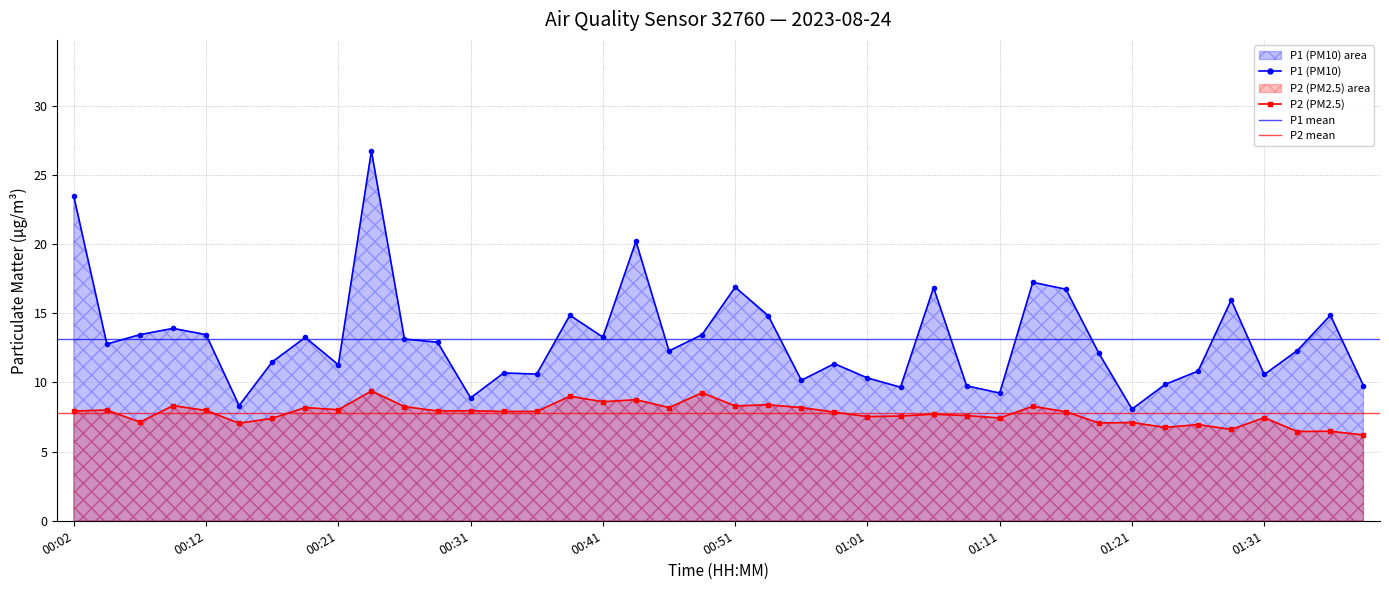

At which category is the sum across all series the highest?

00:24